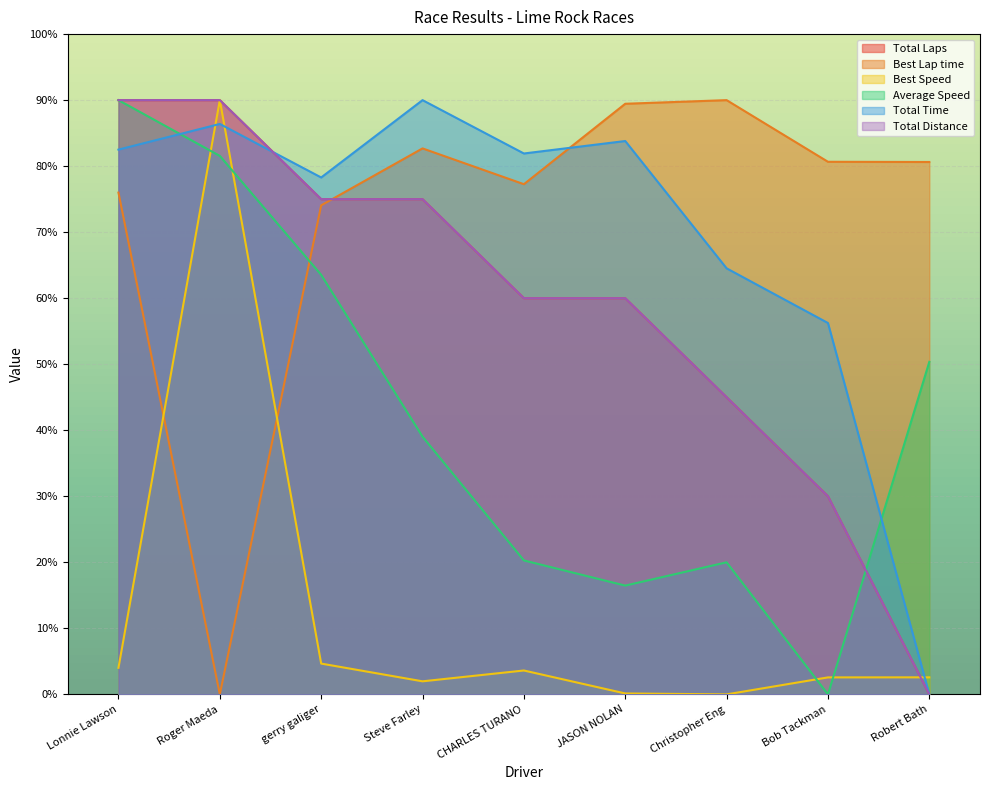

How many intersections are there between Average Speed and Total Time?

2